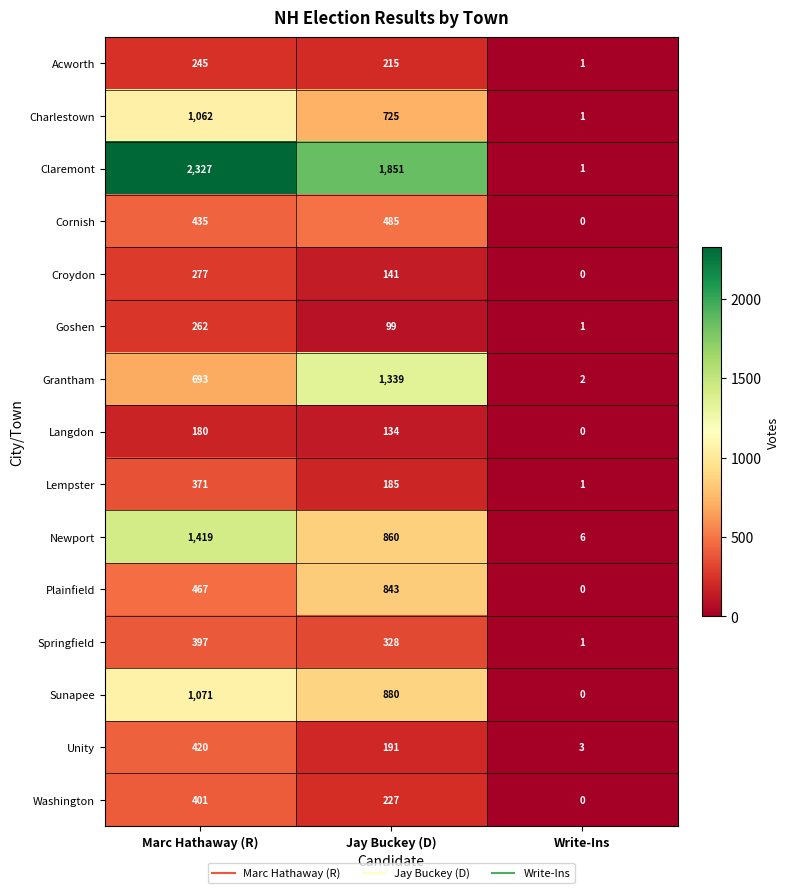

Which category has the lowest value across all series?

Write-Ins